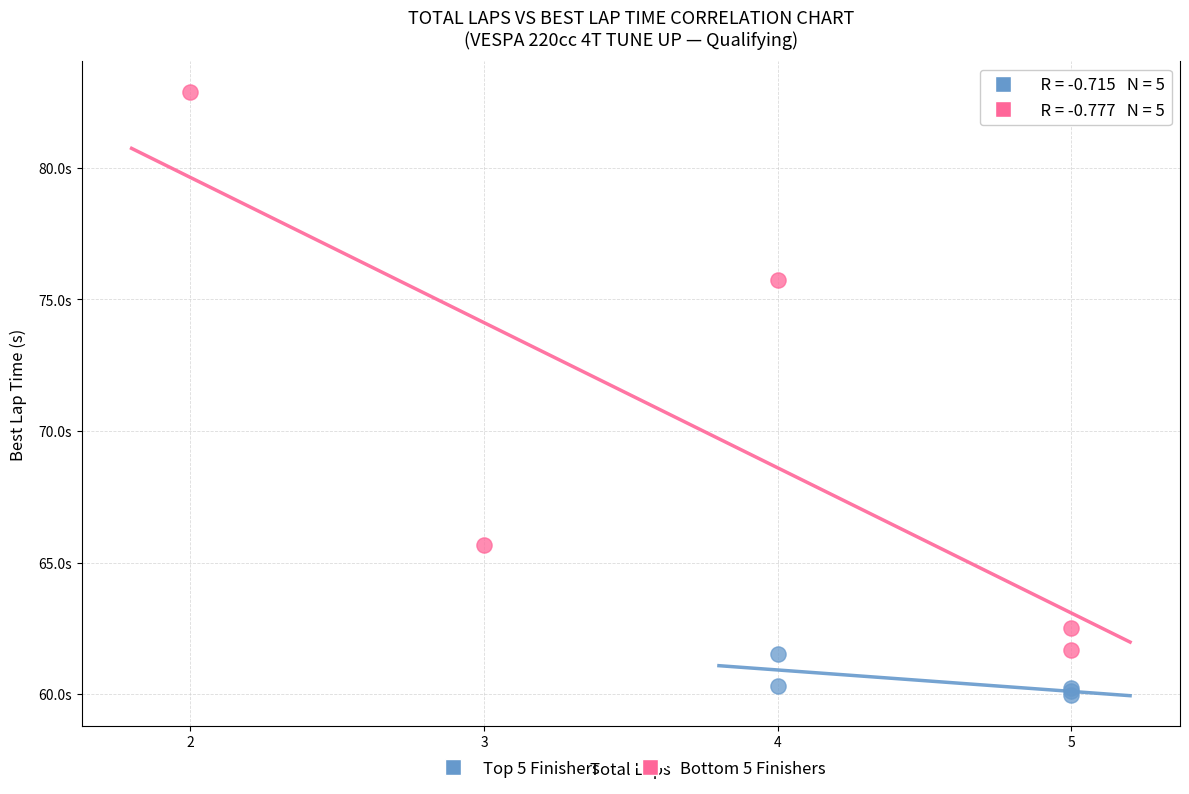

What are all the series names shown in the legend?

Top 5 Finishers, Bottom 5 Finishers